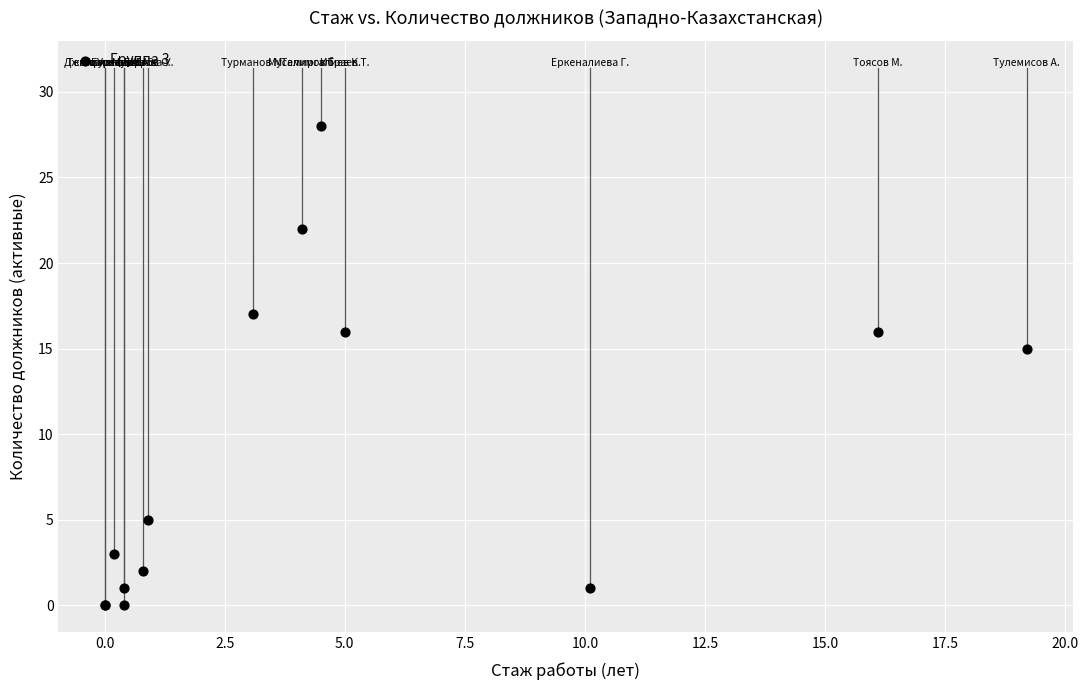

What Y value in the scatter plot is closest to 14?

15